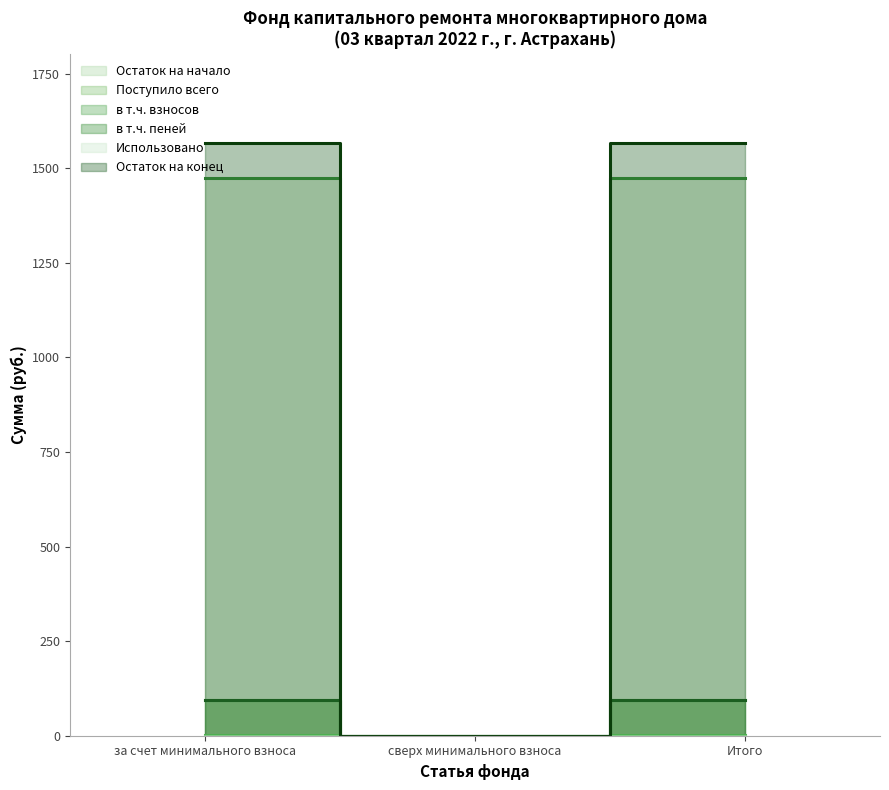

Reading left to right, transcribe all the data shown in this chart.

Остаток на начало: 1473.2	0.0	1473.2
Поступило всего: 94.5	0.0	94.5
в т.ч. взносов: 1.0	0.0	1.0
в т.ч. пеней: 93.5	0.0	93.5
Остаток на конец: 1567.8	0.0	1567.8